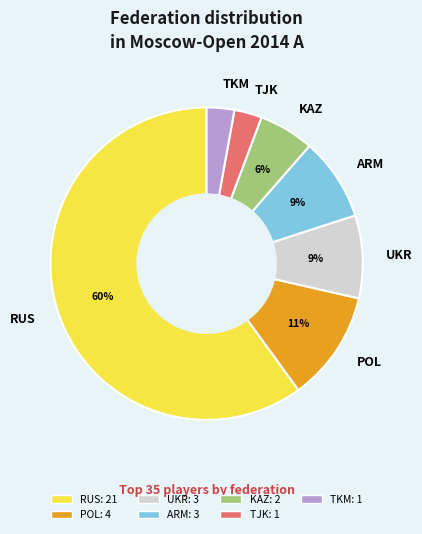

To the nearest percent, what is the average slice percentage?

14%